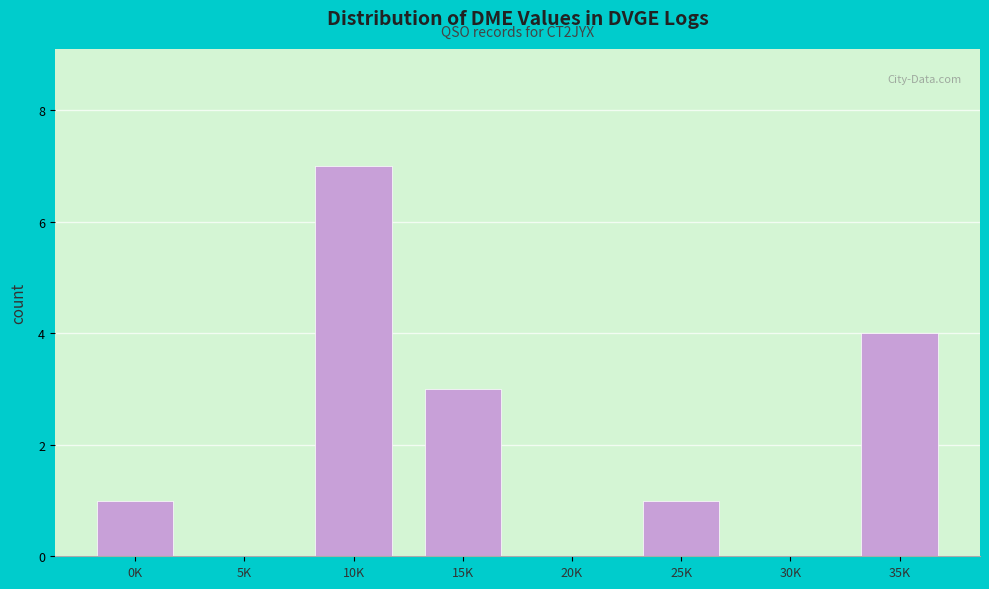

Reading right to left, what are all the values shown in this chart?

35K=4	30K=0	25K=1	20K=0	15K=3	10K=7	5K=0	0K=1